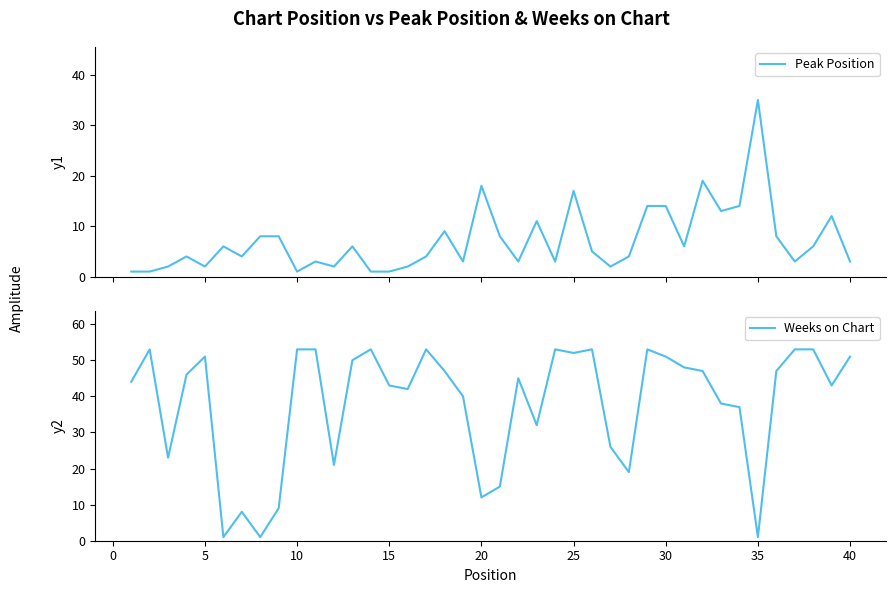

What is the value of the Weeks on Chart point at the 22nd from the left?

45